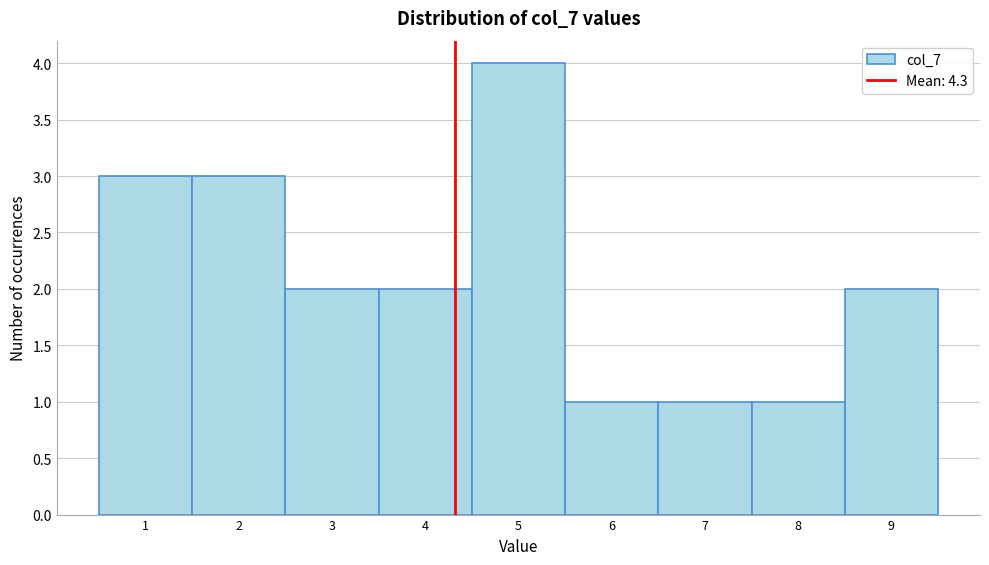

Reading left to right, list every bar in this chart as the range it spans on the x-axis followed by its height. The values are not printed on the chart, so give them approximately, as read against the axis.

0.5 to 1.5: 3
1.5 to 2.5: 3
2.5 to 3.5: 2
3.5 to 4.5: 2
4.5 to 5.5: 4
5.5 to 6.5: 1
6.5 to 7.5: 1
7.5 to 8.5: 1
8.5 to 9.5: 2